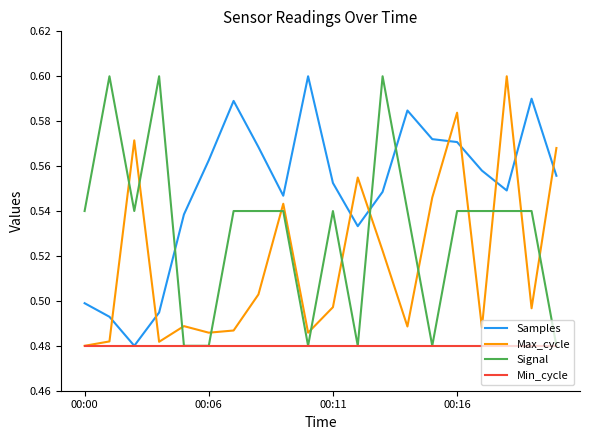

Which series has the largest total across all categories?

Samples